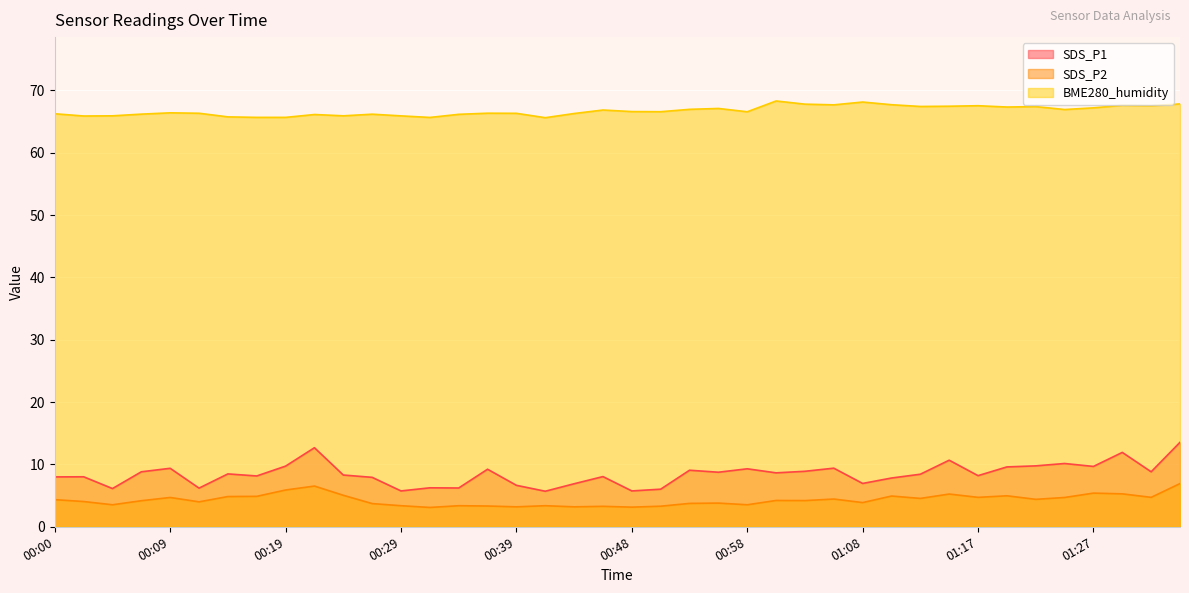

At how many categories does at least one series exceed 43?

40